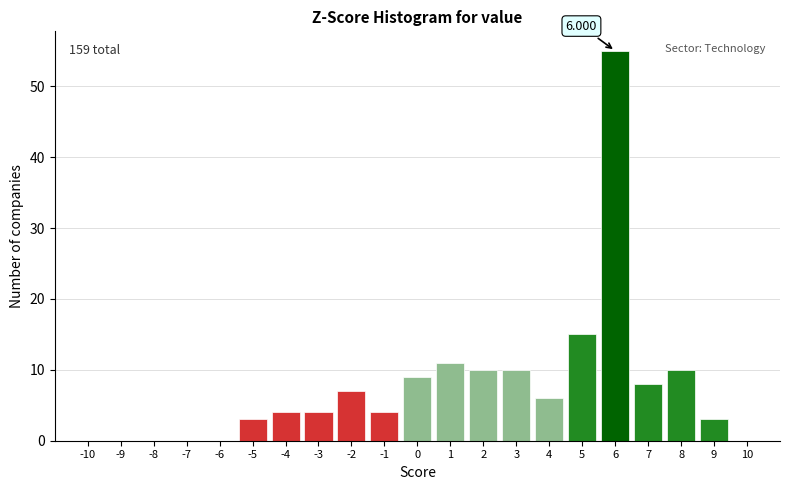

Over which range of the x-axis is the bar tallest?

5.5 to 6.5